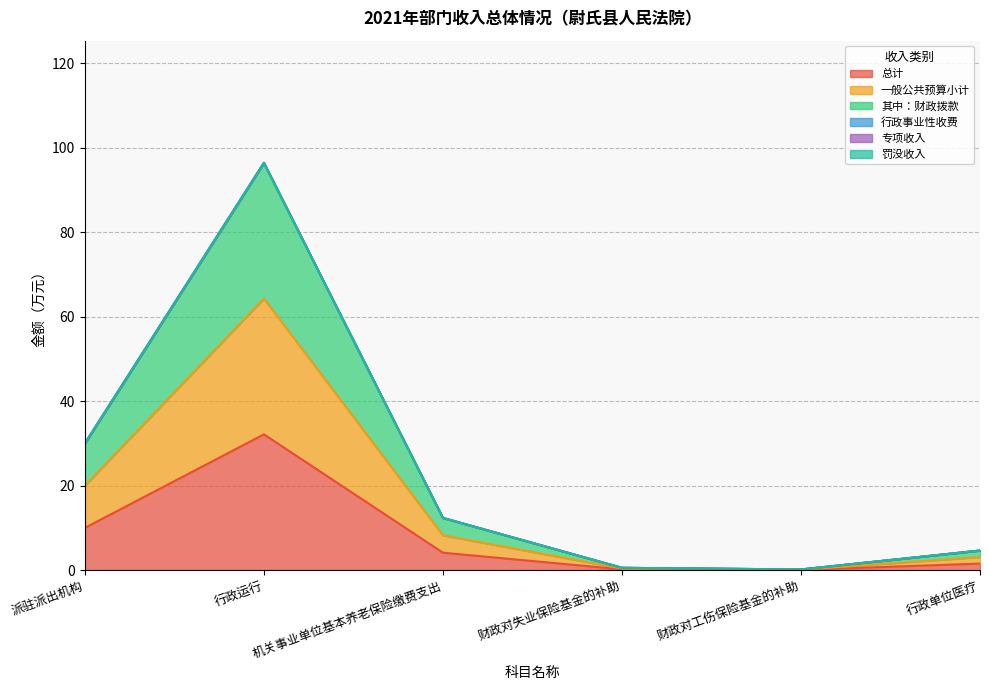

True or false: 一般公共预算小计 and 总计 intersect in this chart.

False